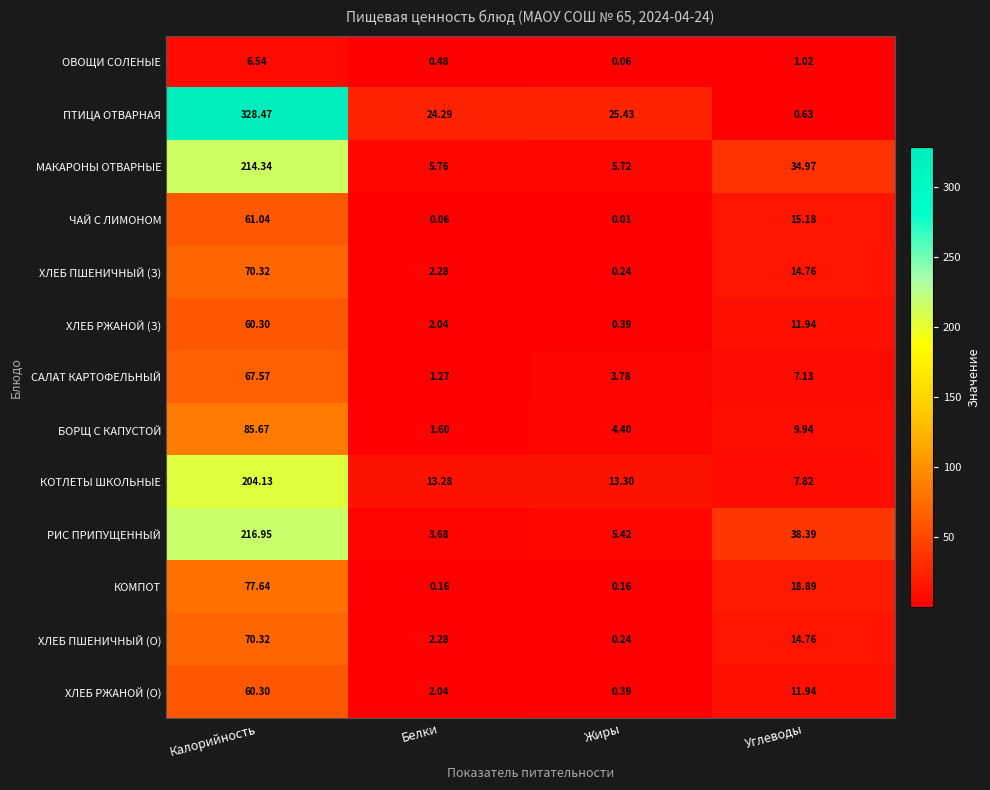

At which label does ХЛЕБ ПШЕНИЧНЫЙ (О) reach its peak?

Калорийность